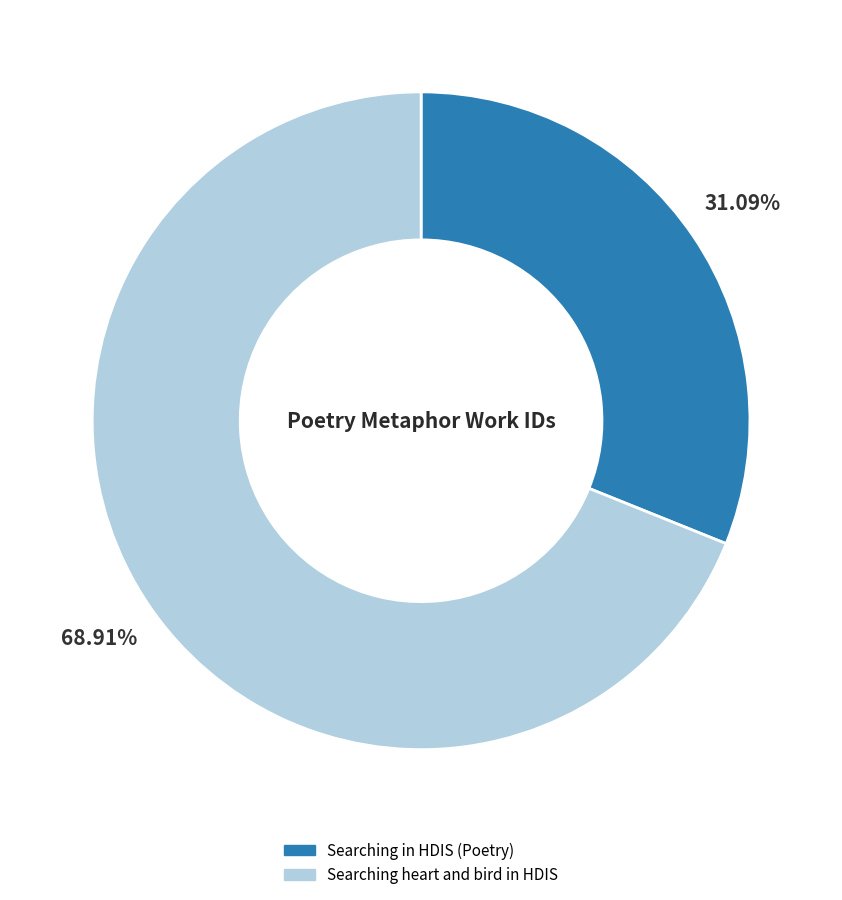

Between Searching in HDIS (Poetry) and Searching heart and bird in HDIS, which is larger?

Searching heart and bird in HDIS